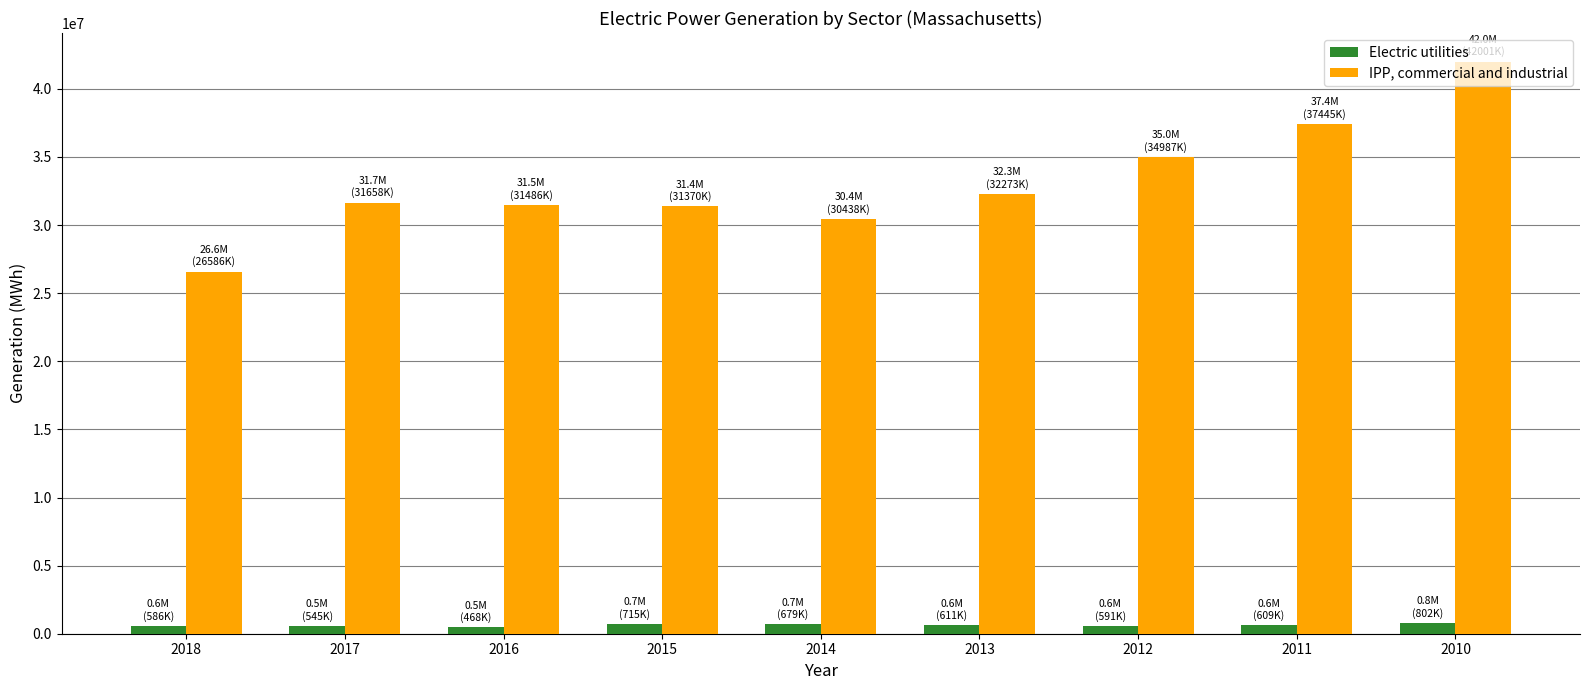

Which series has the largest total across all categories?

IPP, commercial and industrial